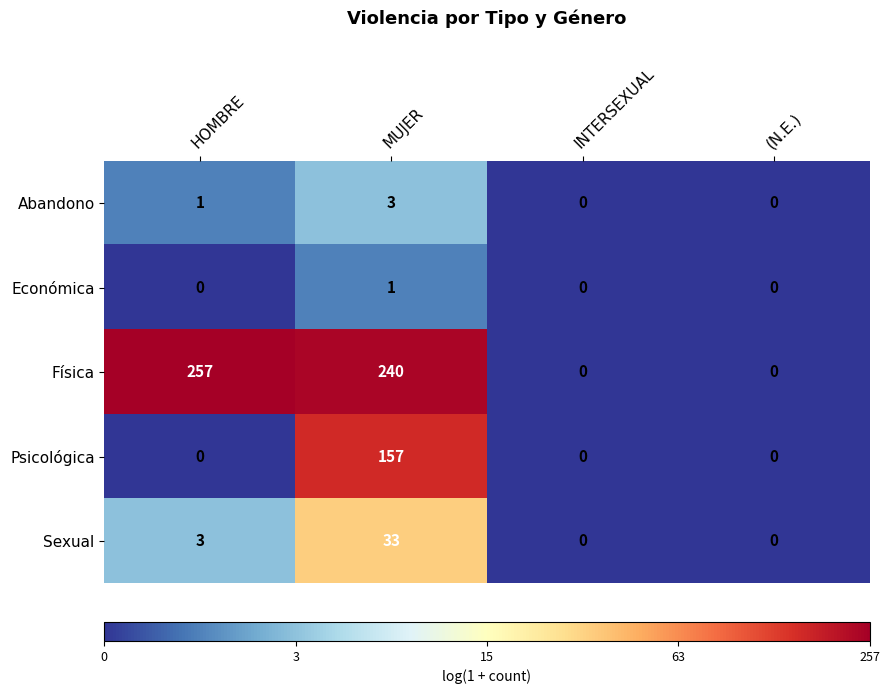

True or false: Física has a value of 371 at MUJER.

False